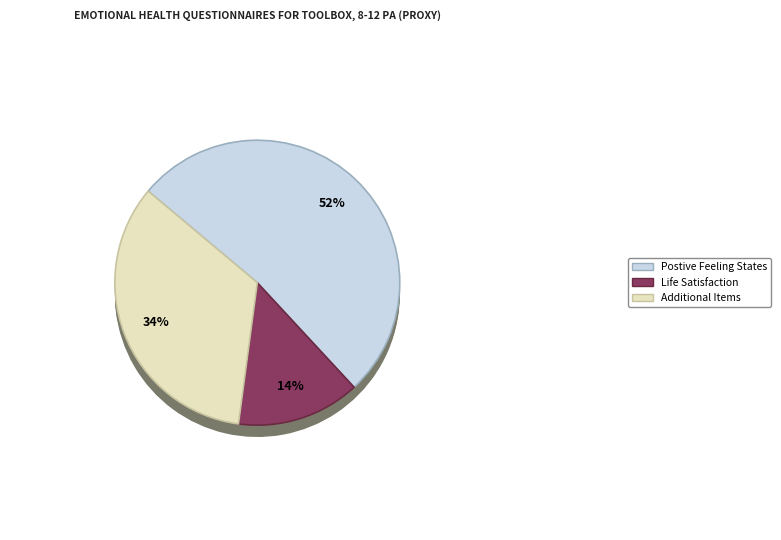

Does Life Satisfaction represent more than half of the total?

No